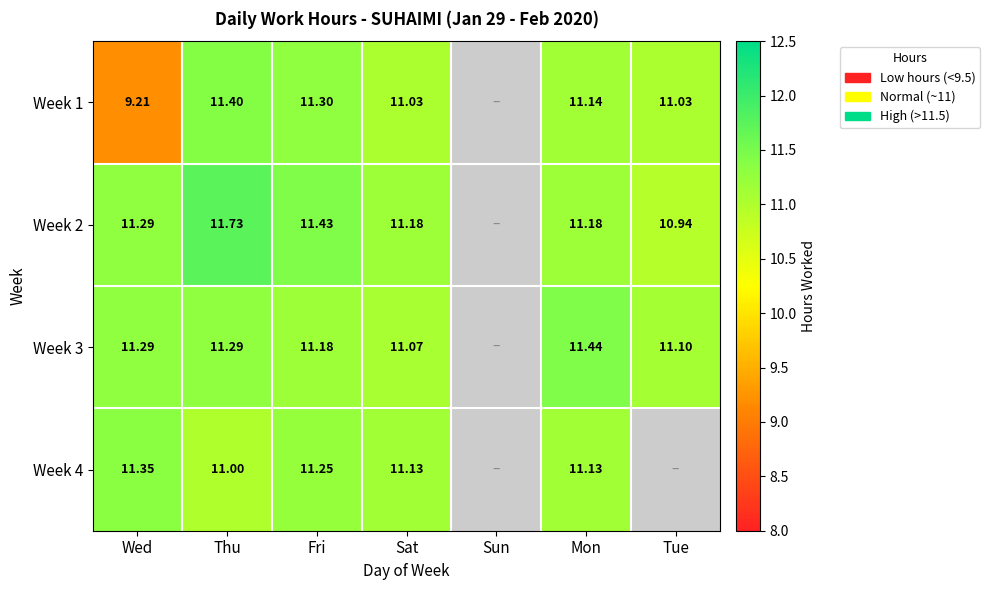

How many categories are shown in the chart?

7